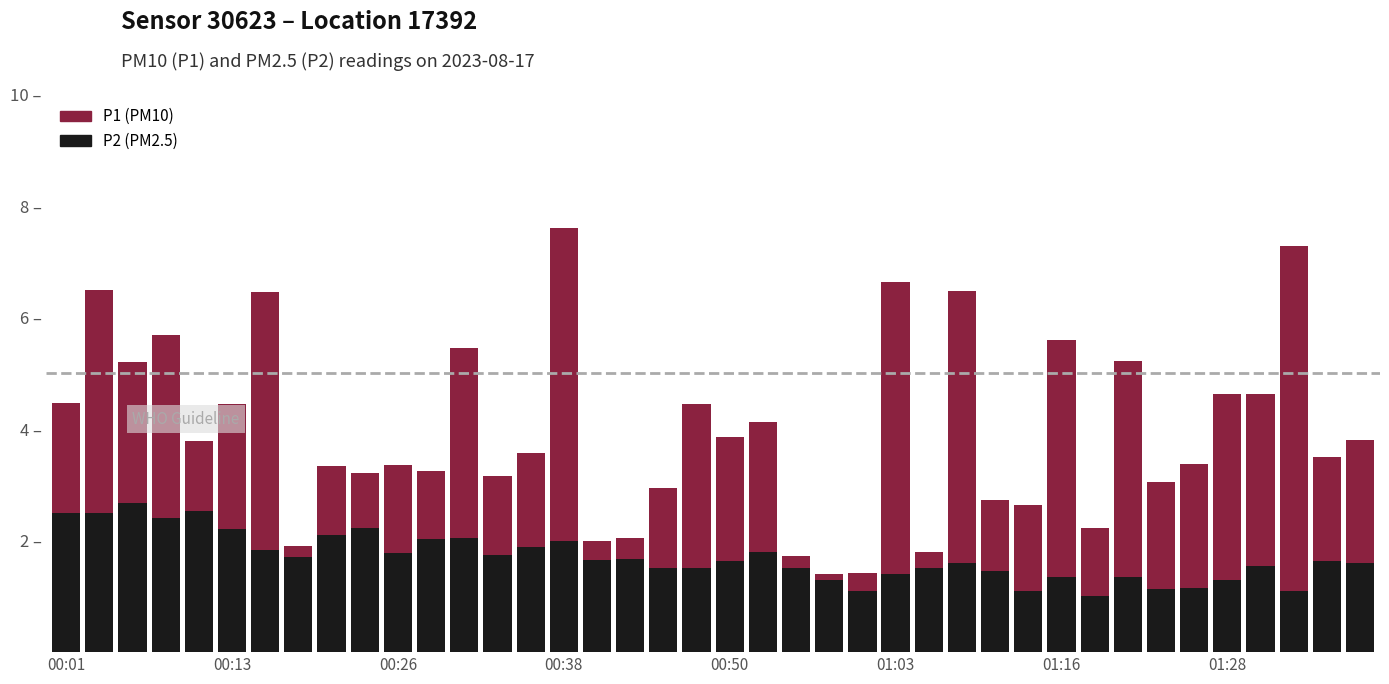

Between 32 and 33, which series saw the biggest shift?

P1 (PM10)